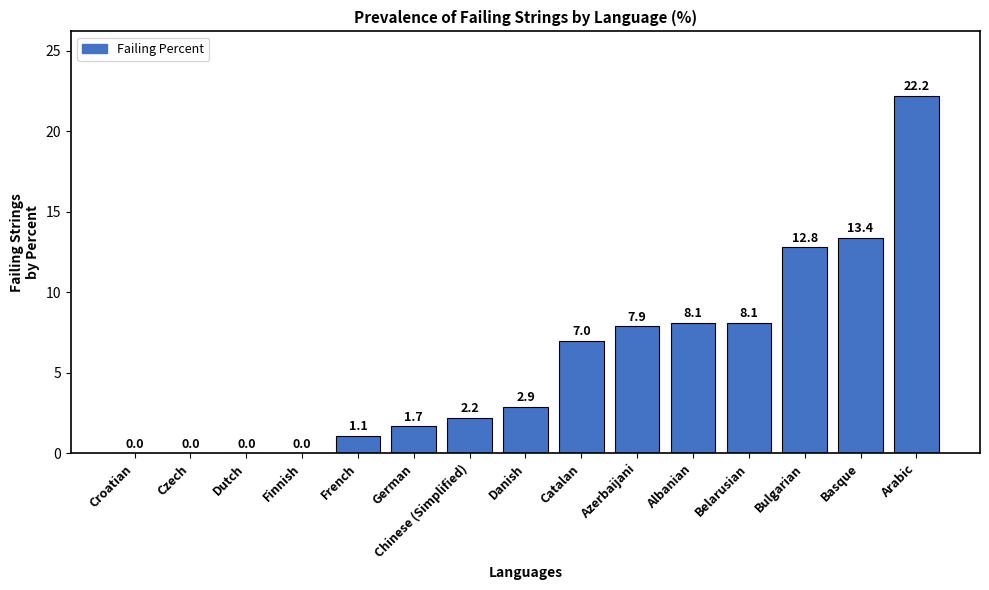

What is the maximum value shown in the chart?

22.2